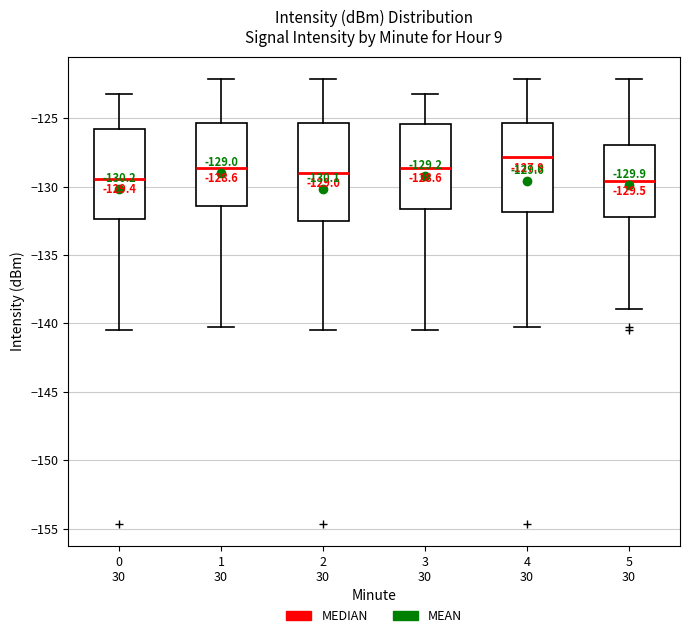

Comparing the boxes themselves (not the whiskers), which one is the tallest?

2 30